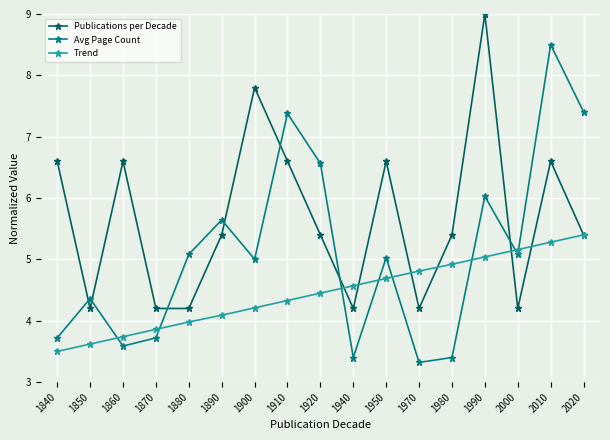

List the labels in order of Trend value, largest first.

2020, 2010, 2000, 1990, 1980, 1970, 1950, 1940, 1920, 1910, 1900, 1890, 1880, 1870, 1860, 1850, 1840